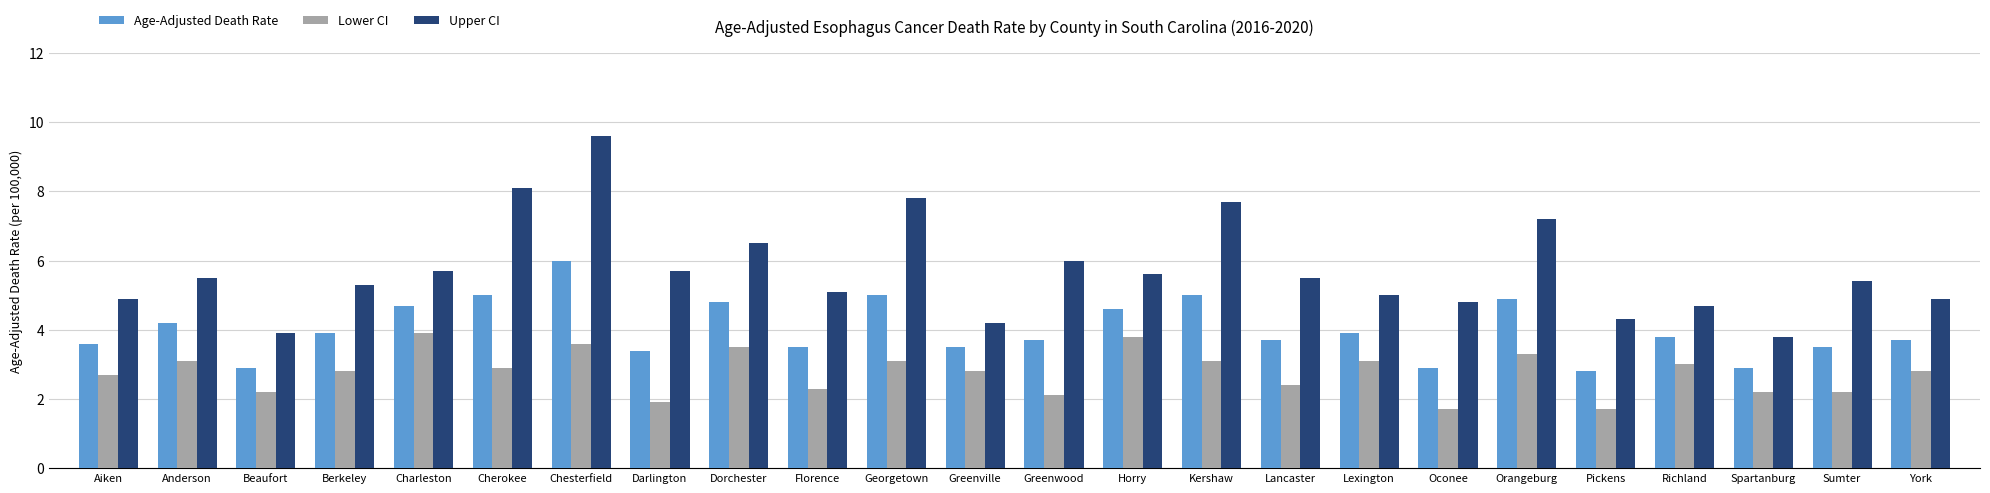

Is the value of Upper CI at Richland greater than the value of Lower CI at Greenville?

Yes